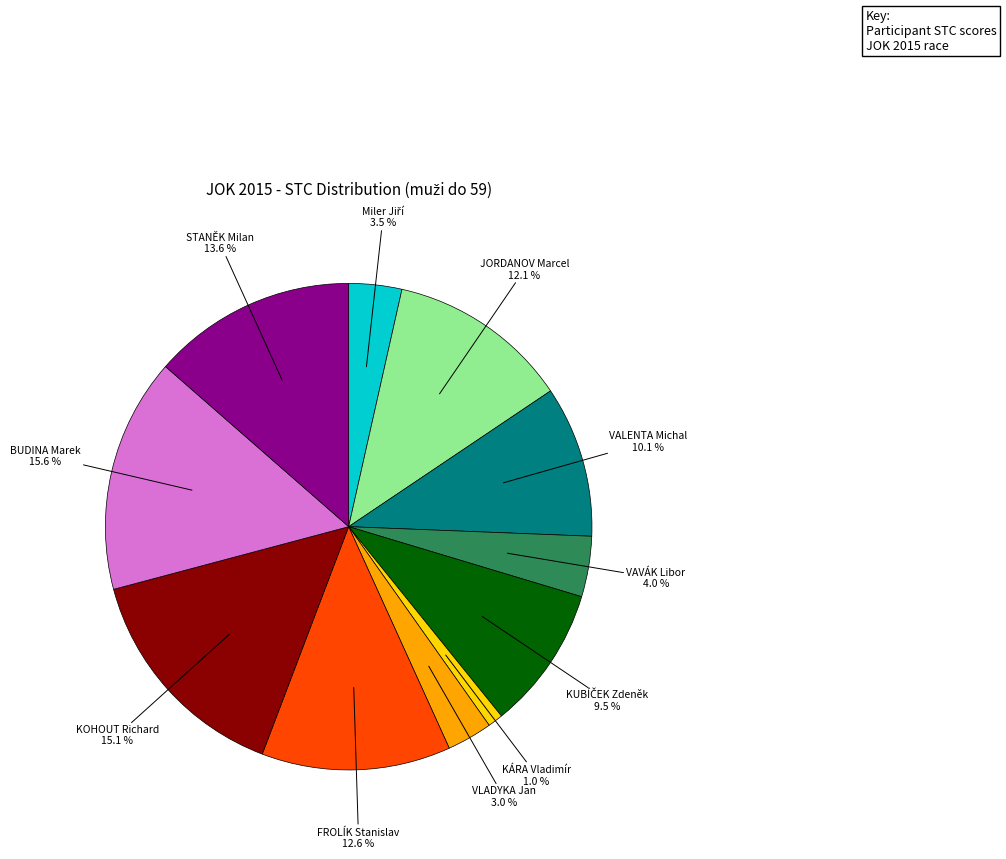

Does any single category account for the majority?

No